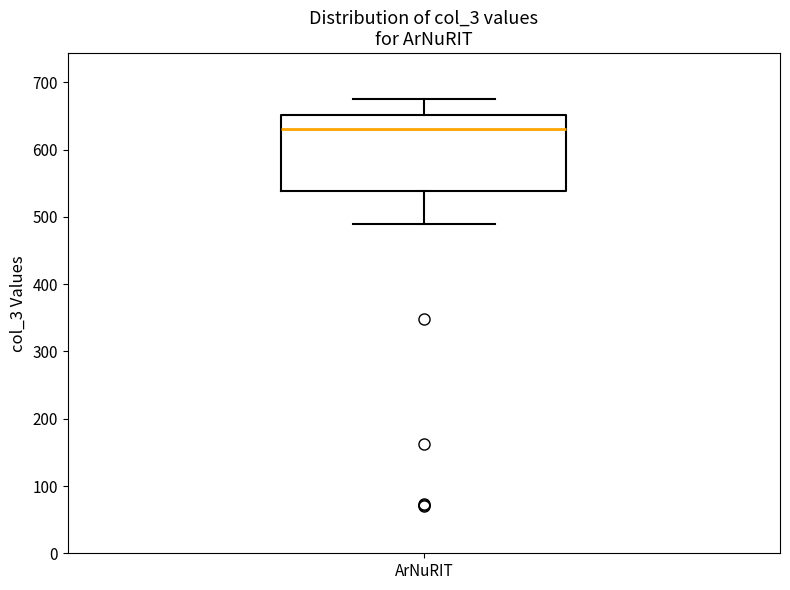

Transcribe this box plot: give where the median line is, the range the box spans, and where the two whiskers end, as read against the y-axis. The values are not printed on the chart, so give them approximately, as read against the axis.

median 630, box 540 to 650, whiskers 490 to 680